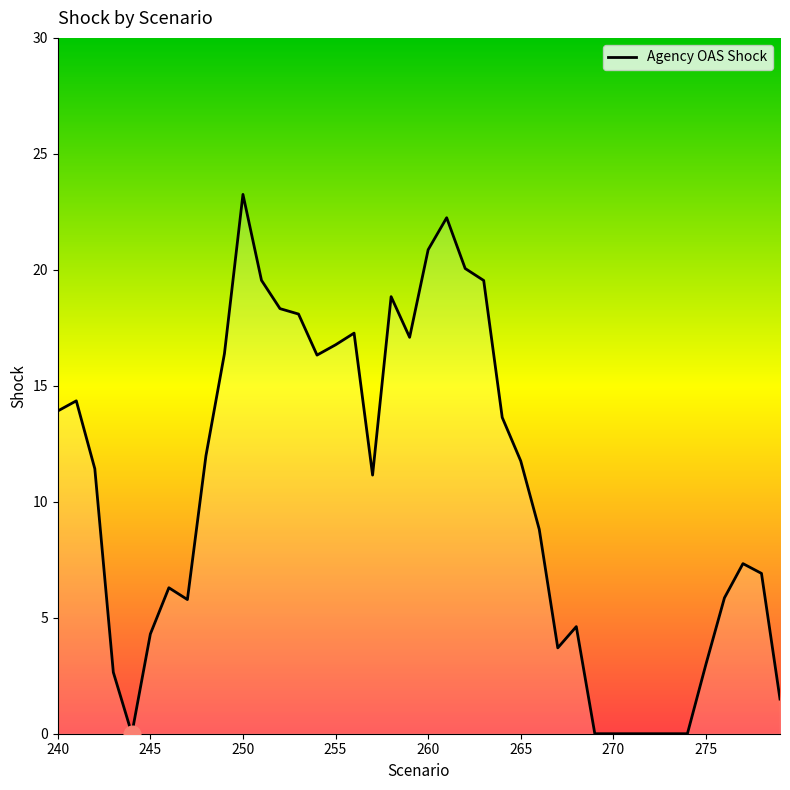

What is the greatest value displayed?

23.3